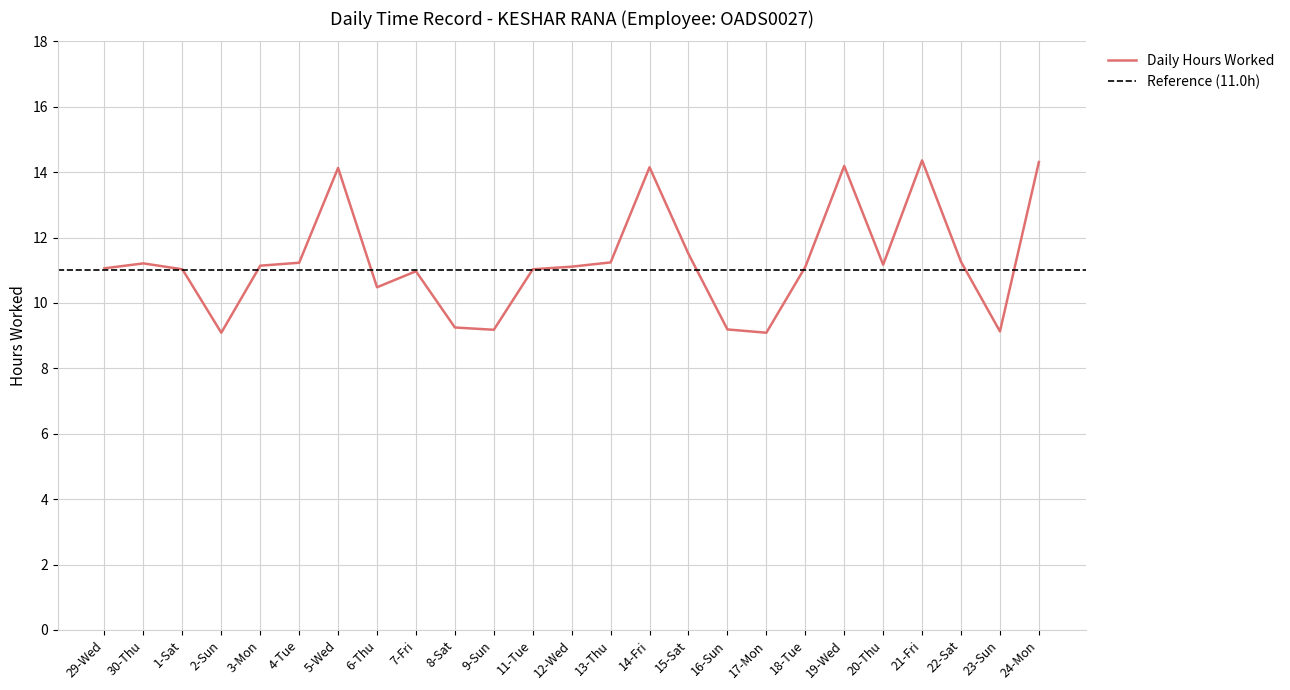

Rank the categories by value from lowest to highest.

2-Sun, 17-Mon, 23-Sun, 9-Sun, 16-Sun, 8-Sat, 6-Thu, 7-Fri, 1-Sat, 11-Tue, 29-Wed, 18-Tue, 12-Wed, 3-Mon, 20-Thu, 30-Thu, 4-Tue, 13-Thu, 22-Sat, 15-Sat, 5-Wed, 14-Fri, 19-Wed, 24-Mon, 21-Fri